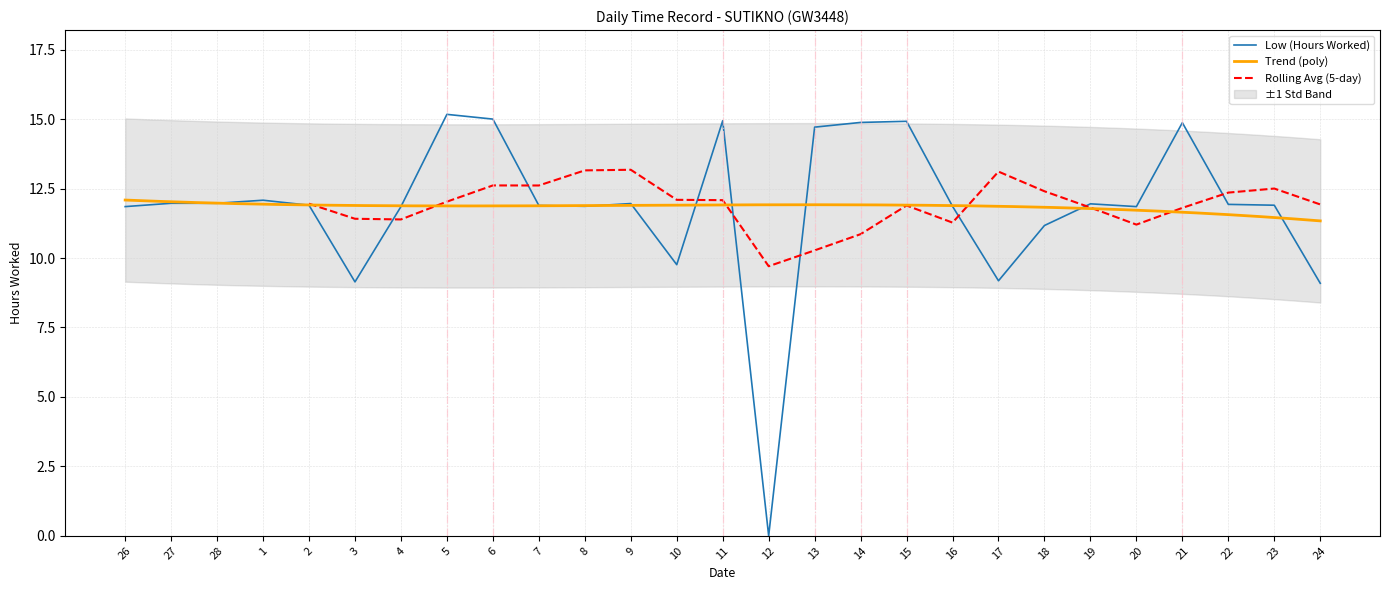

Which has a higher value, 22 or 11?

11